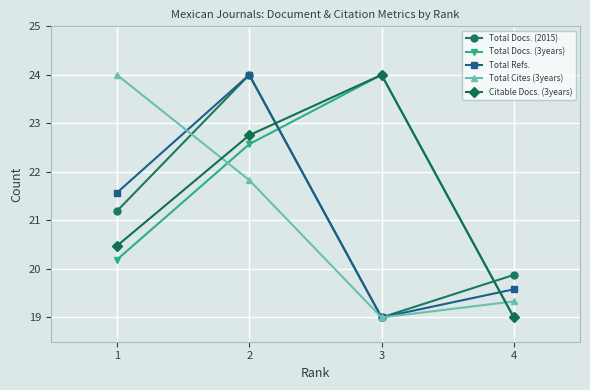

Which category has the highest value in the Total Cites (3years) series?

1